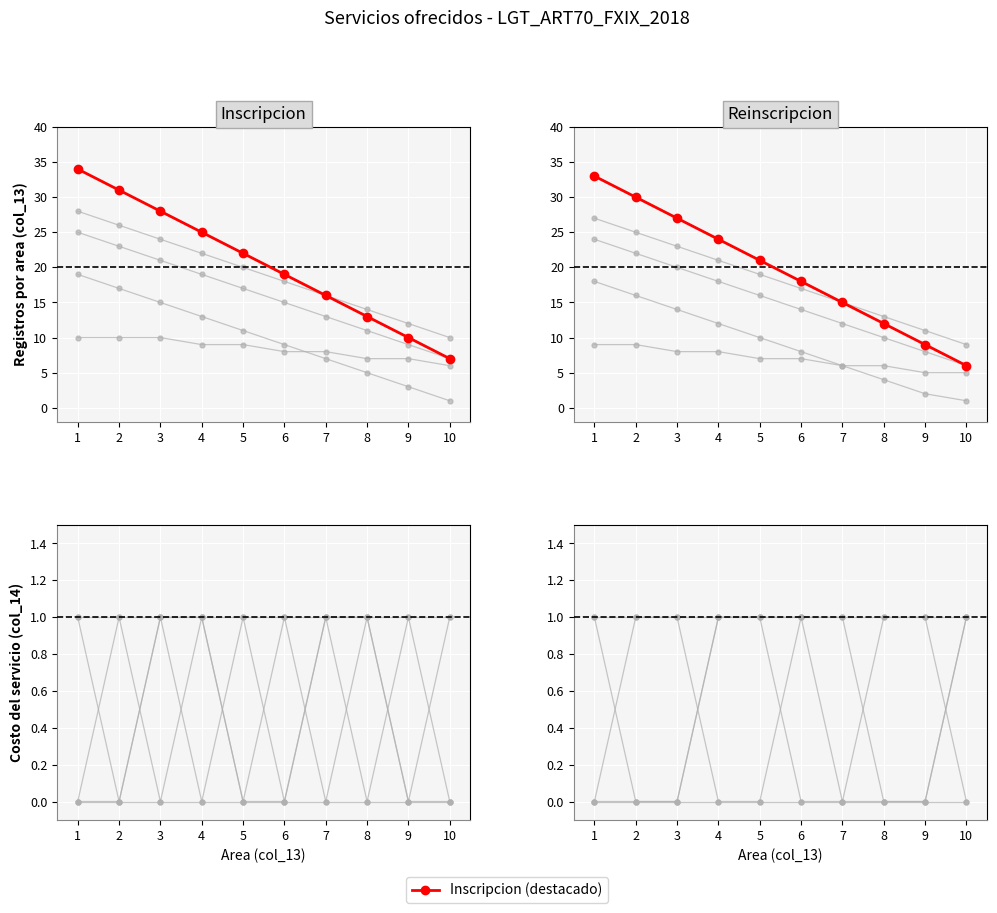

True or false: gray_0_0 and gray_b_1_0 intersect in this chart.

False